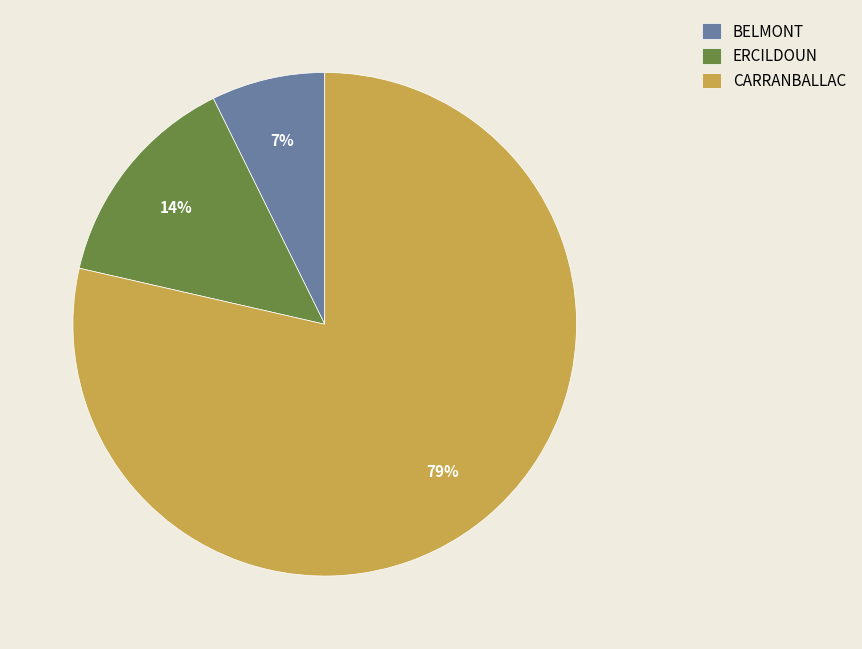

To the nearest percent, what is the average slice percentage?

33%